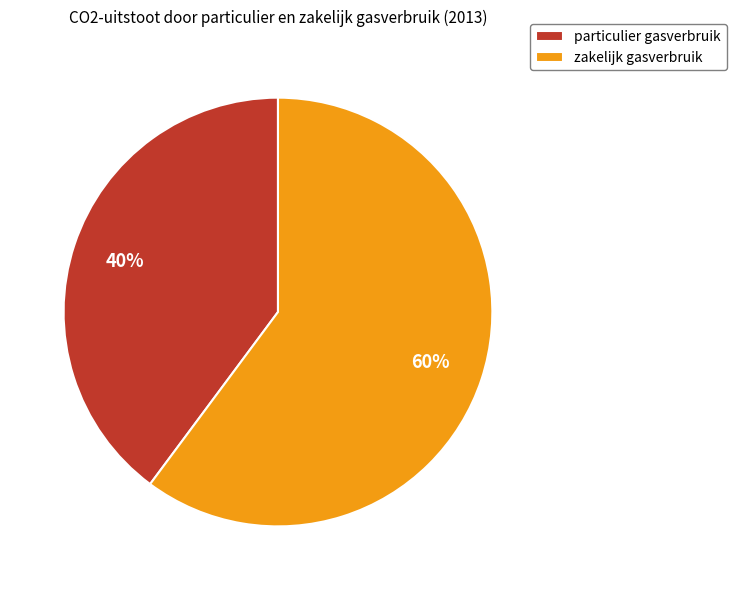

To the nearest percent, what is the combined percentage of zakelijk gasverbruik and particulier gasverbruik?

100%